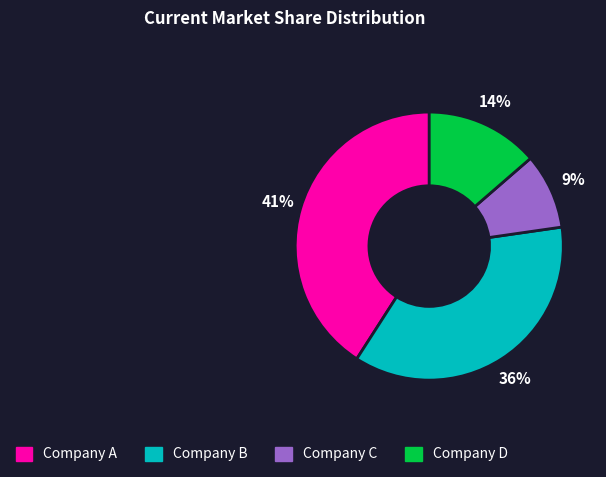

To the nearest percent, what percentage of the pie is Company C?

9%